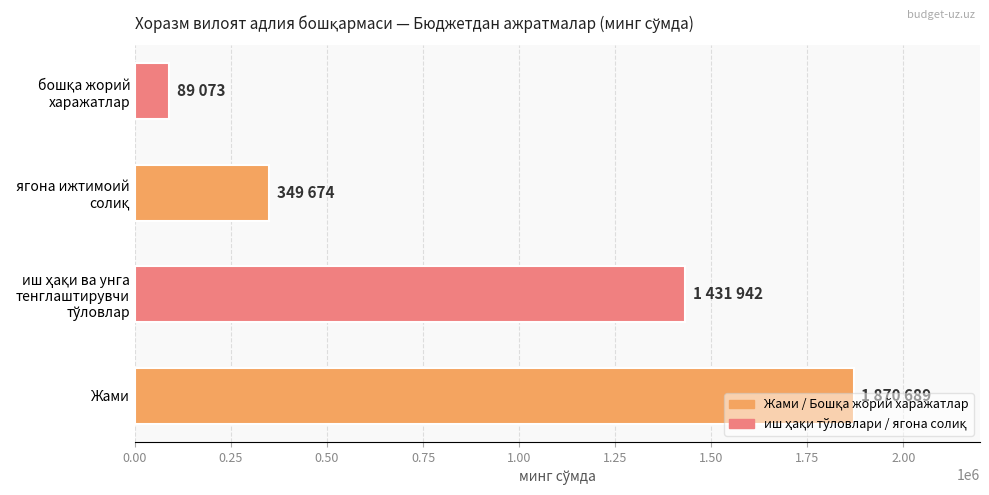

Is it true that the value at Жами is 1870689?

True